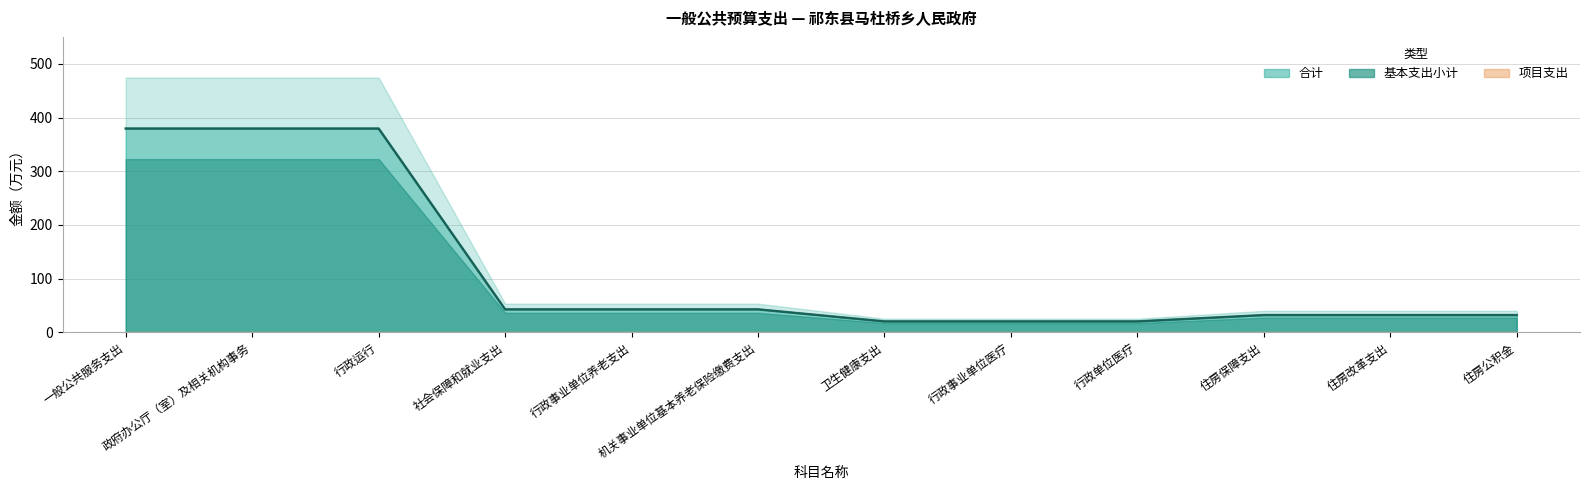

What is the label of the 1st point from the left?

一般公共服务支出